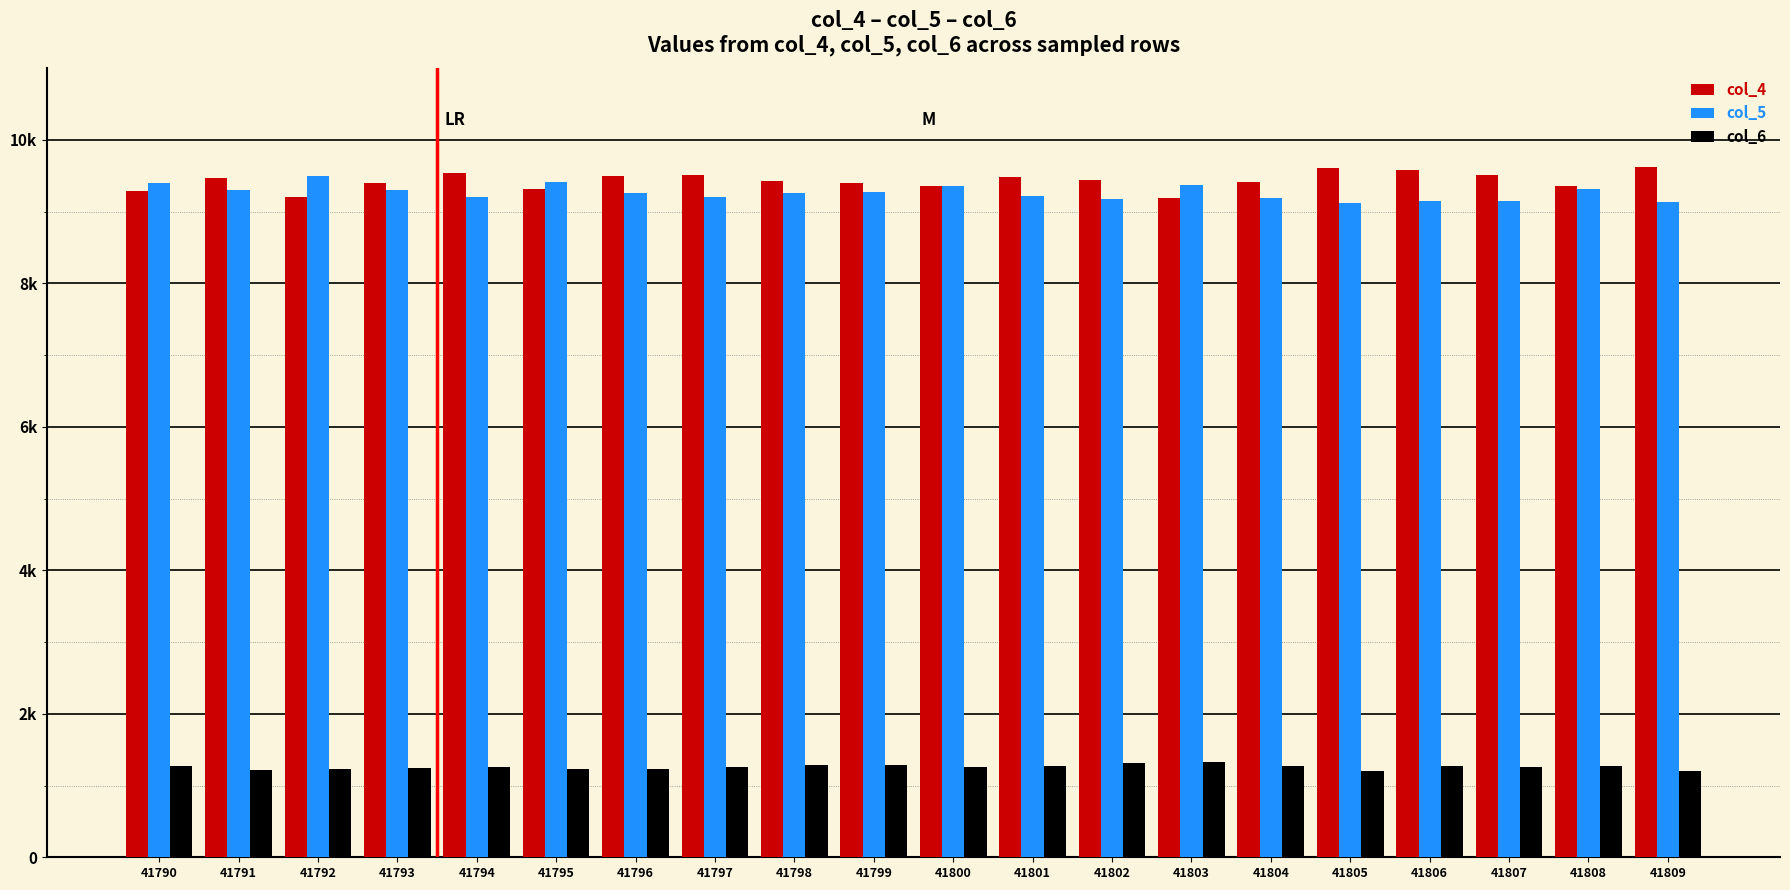

What is the sum of all col_5 values?

185268